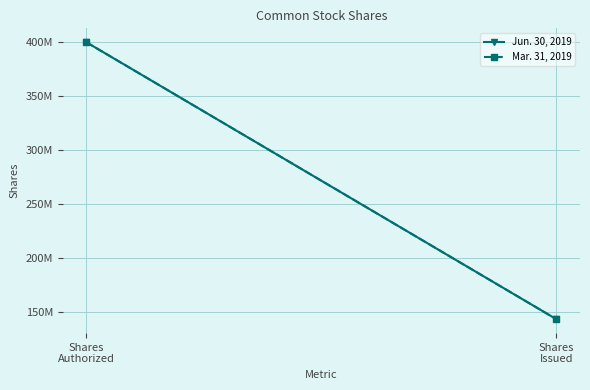

The Mar. 31, 2019 series shows 226744829 at Shares
Issued. True or false?

False